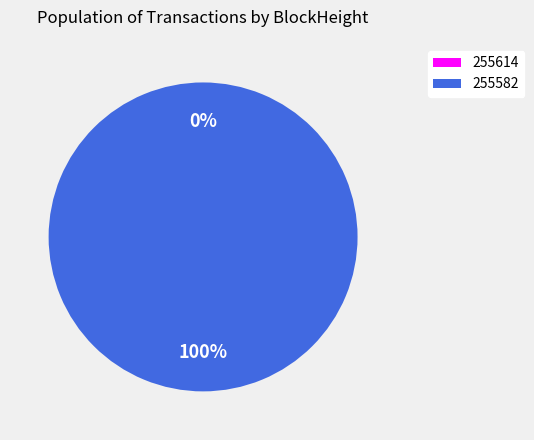

Is it true that 255582 is 100% of the pie?

True